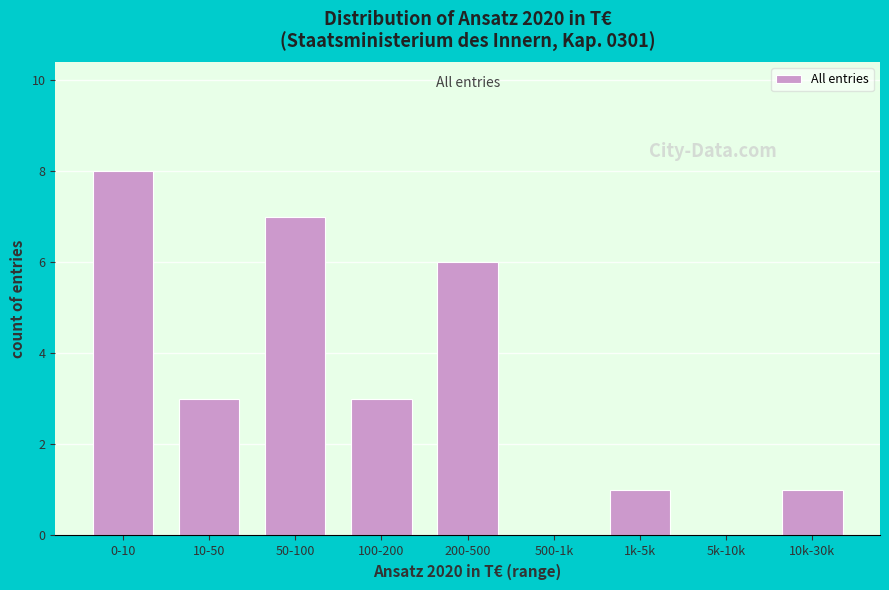

Reading left to right, transcribe all the data shown in this chart.

0-10=8	10-50=3	50-100=7	100-200=3	200-500=6	500-1k=0	1k-5k=1	5k-10k=0	10k-30k=1